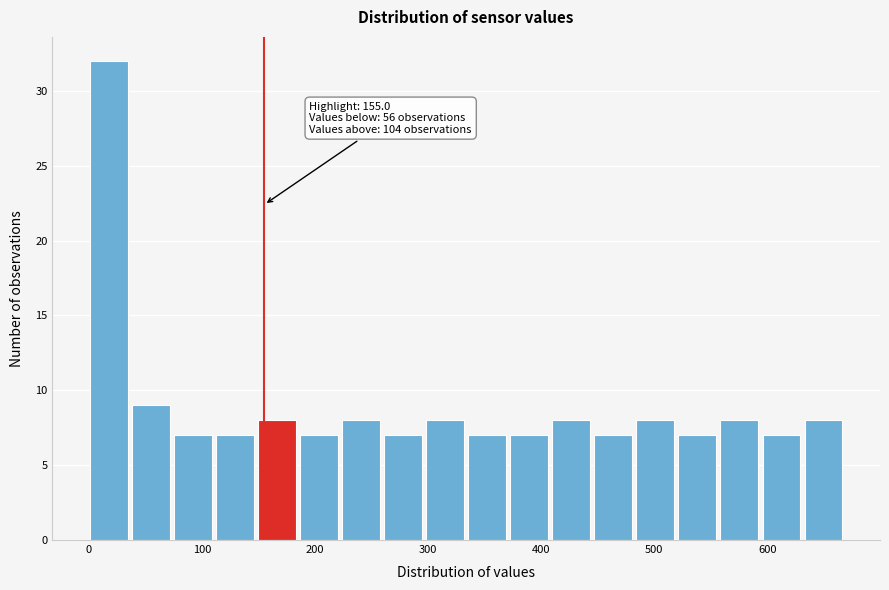

Around what value on the x-axis is the tallest bar? Give the approximate position of its centre, as read against the axis.

20